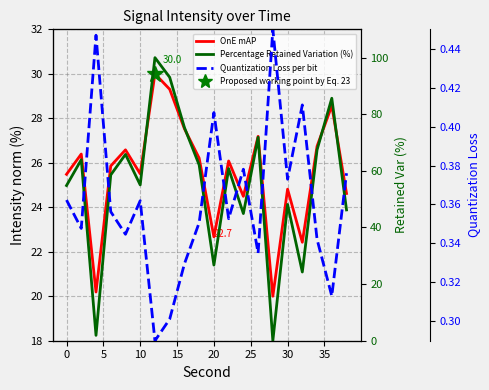

Is this an area chart (filled region under the line)?

No